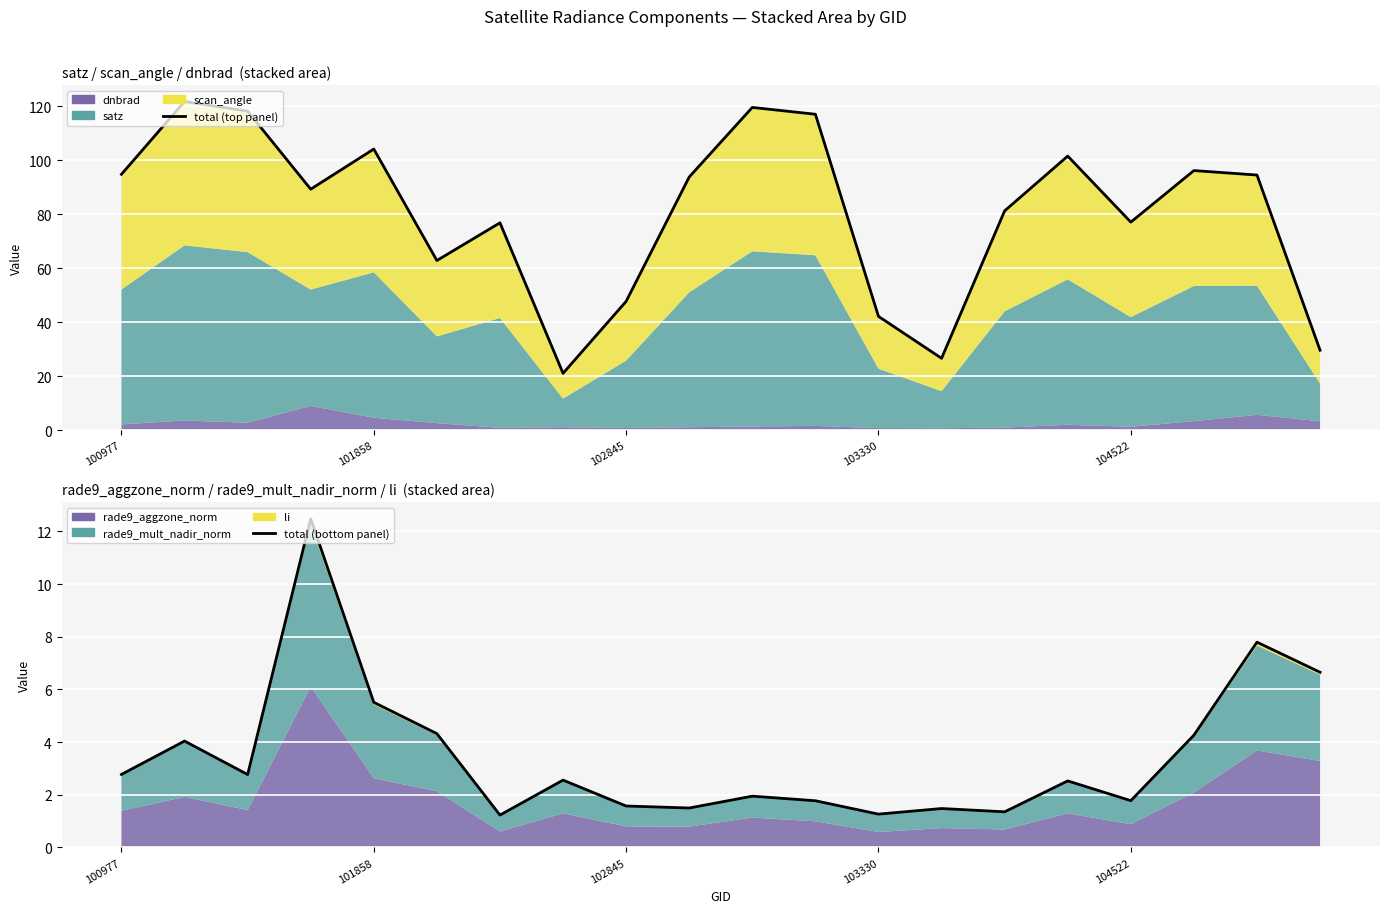

What is the label of the 20th point from the right?

100977